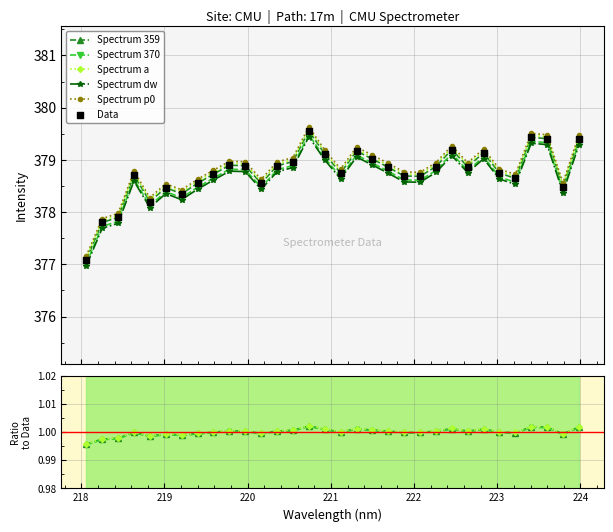

Between 219.9712 and 222.263, which is larger?

219.9712